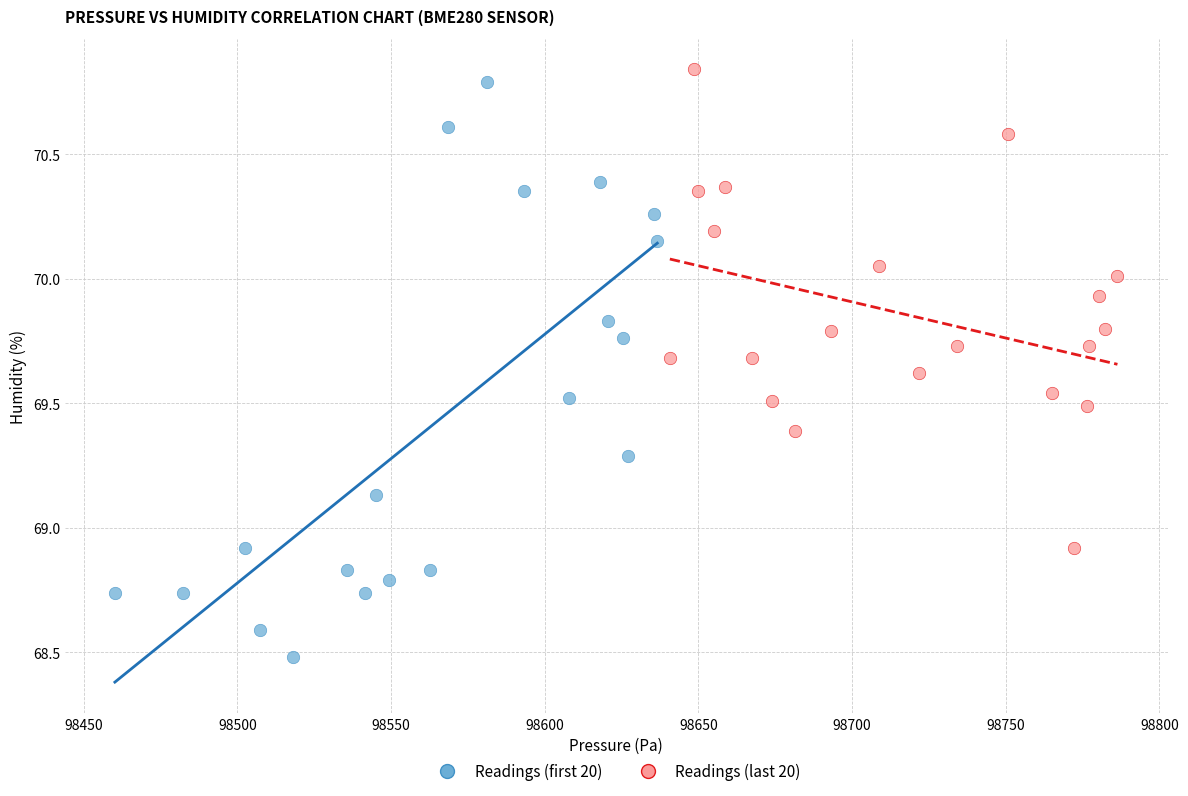

Which series has the largest Y range (max minus min)?

Readings (first 20)